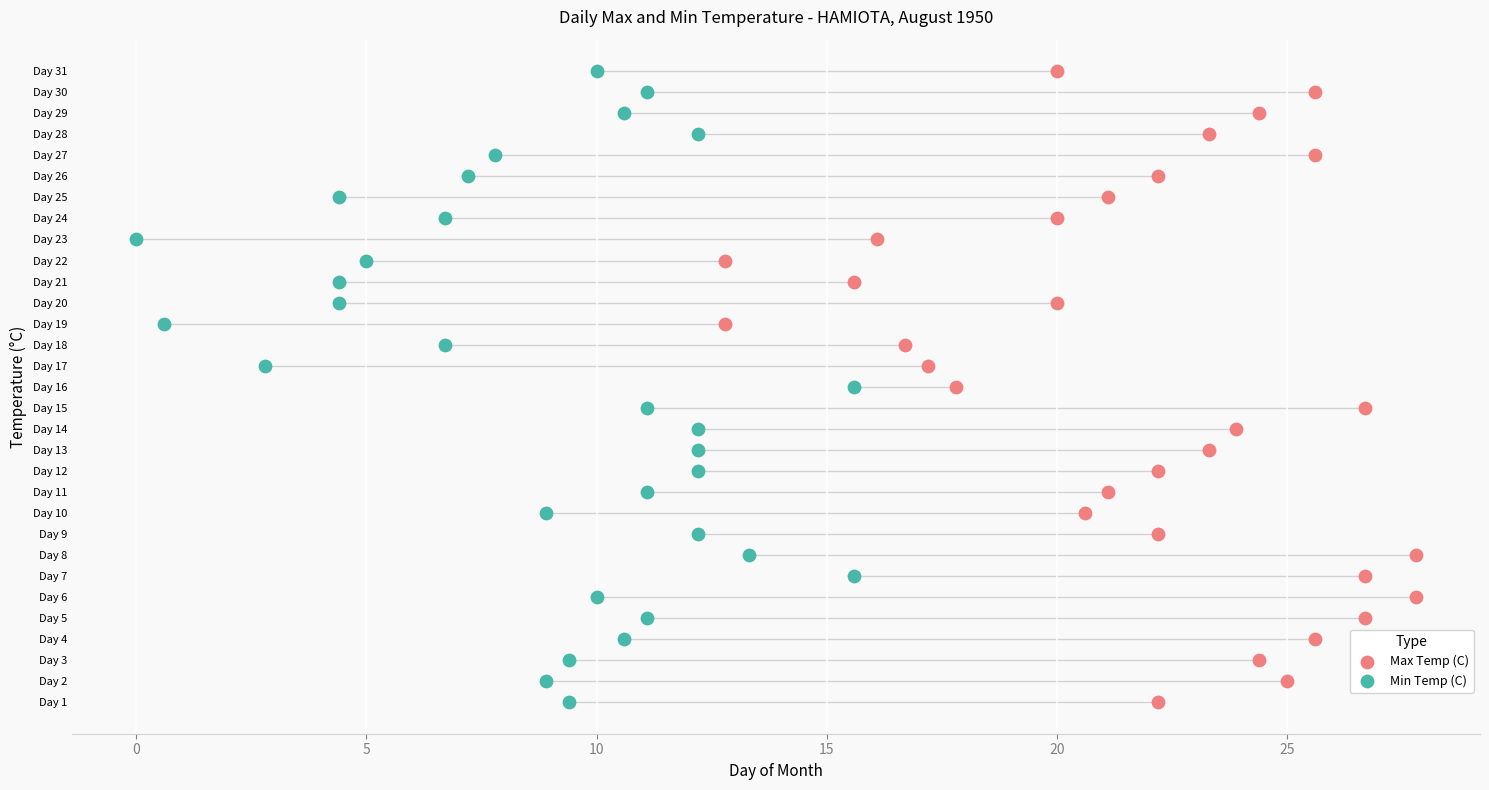

What are all the series names shown in the legend?

Max Temp (C), Min Temp (C)